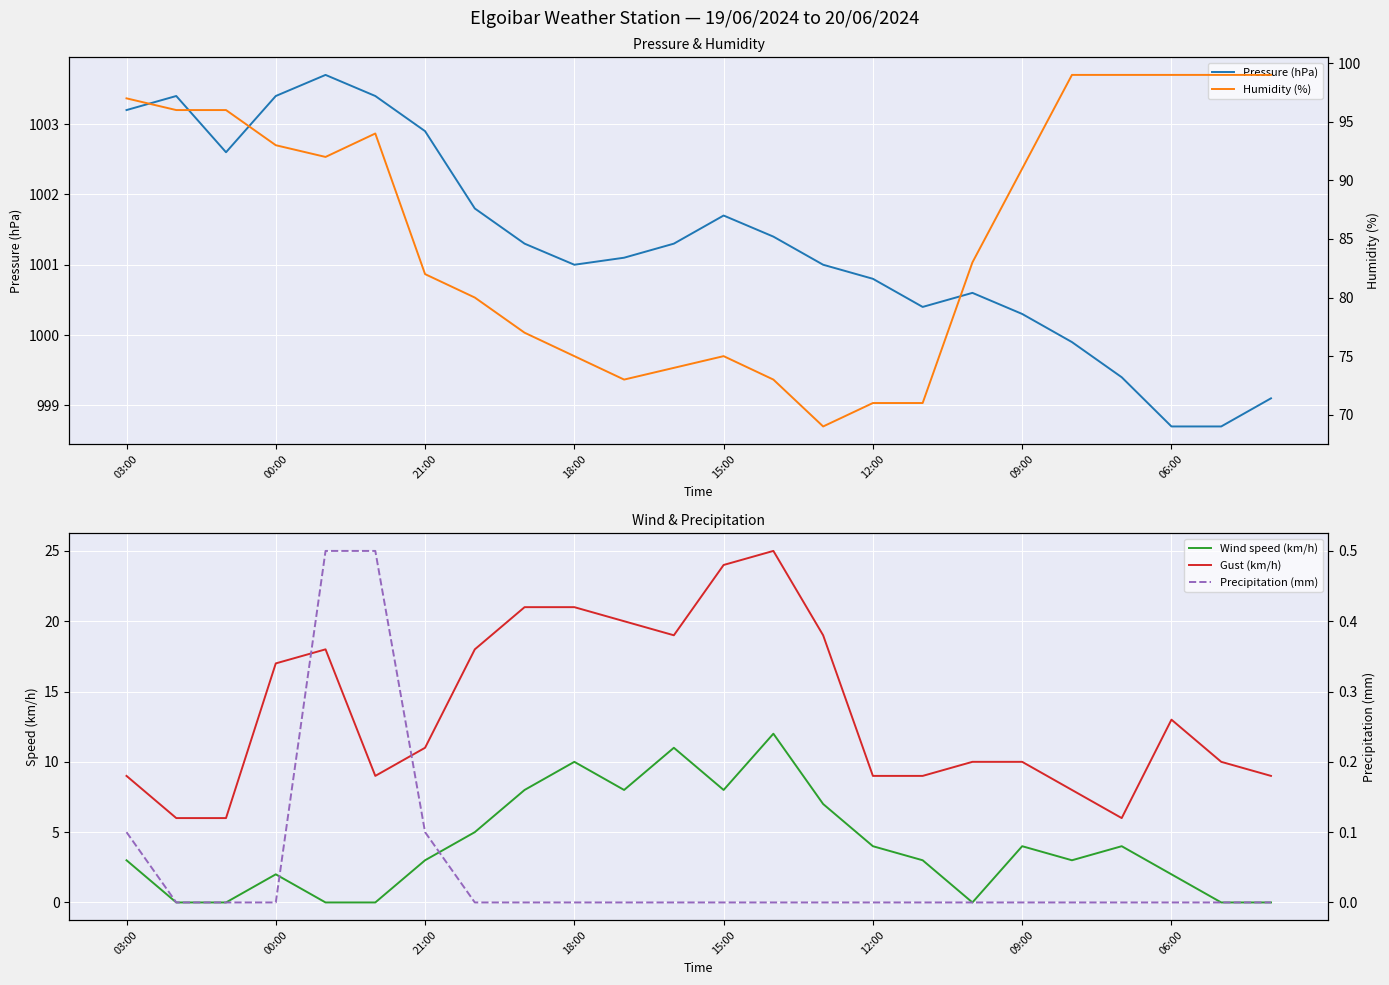

What is the lowest value of the Pressure (hPa) series?

998.7